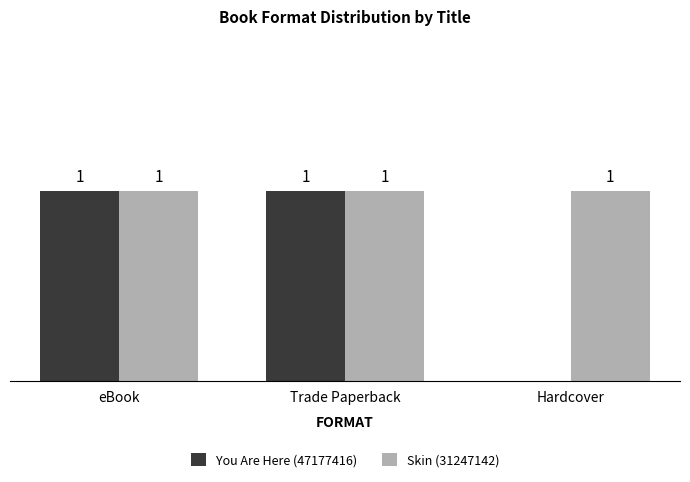

Which series has the largest total across all categories?

Skin (31247142)